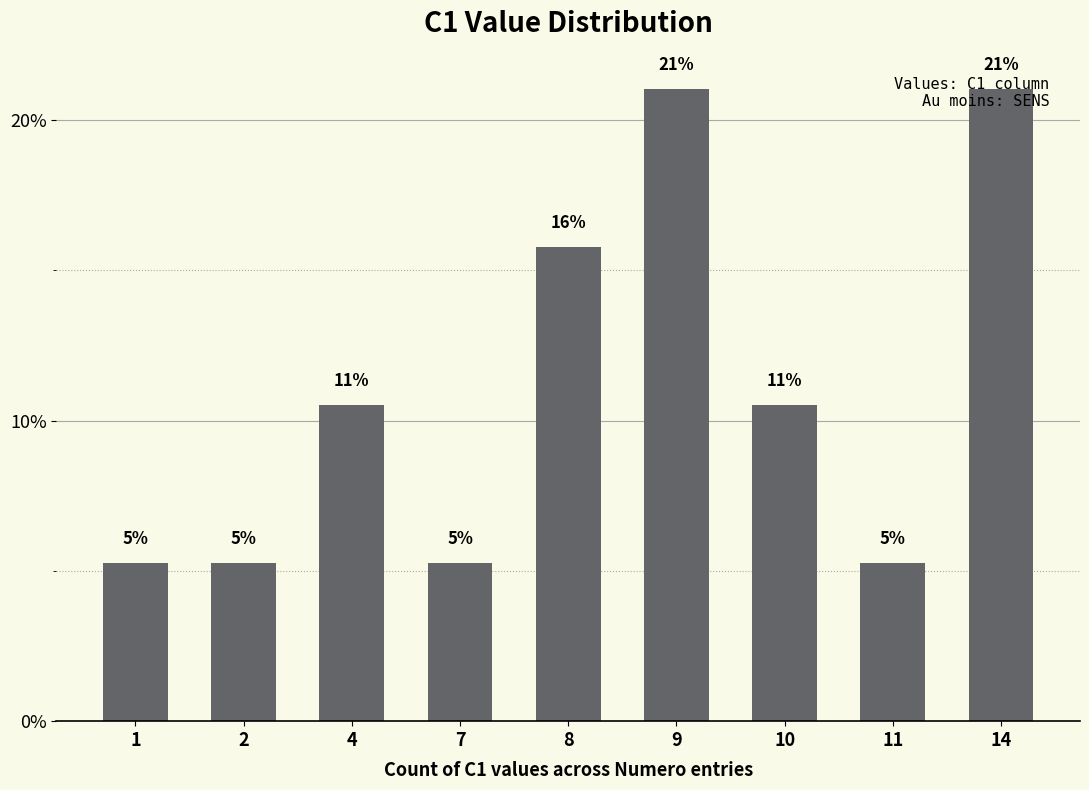

At which label is the value closest to 0?

1